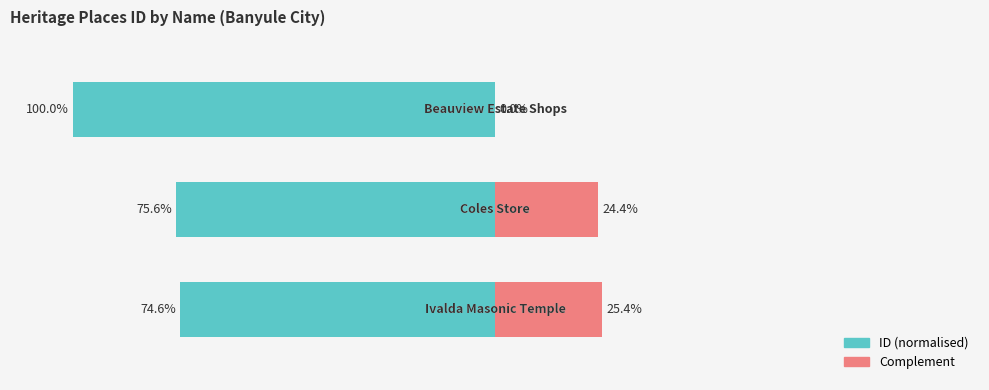

Reading right to left, list all the values displayed in this chart.

ID (normalised left): 2=-100.0	1=-75.6	0=-74.6
Complement (right): 2=0.0	1=24.4	0=25.4